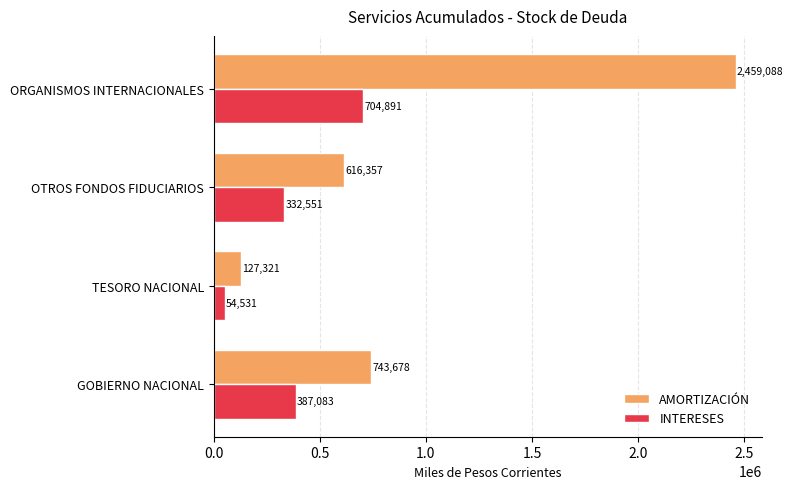

The INTERESES series shows 79694.0 at GOBIERNO NACIONAL. True or false?

False